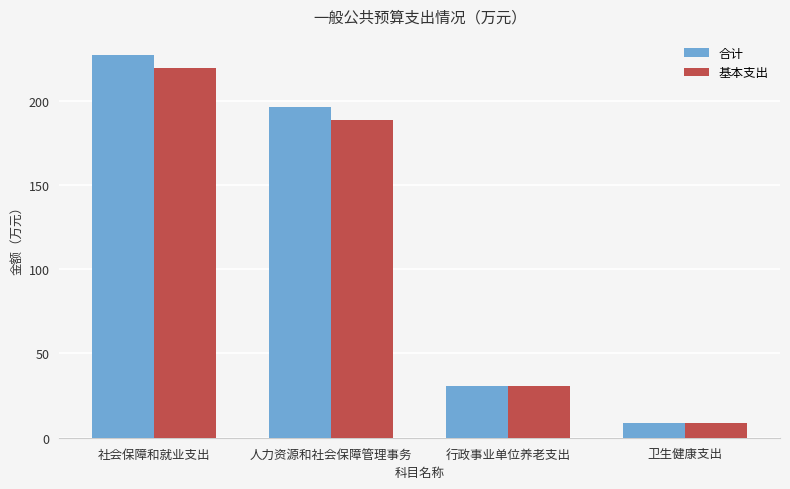

What is the difference between the maximum and minimum values in the 合计 series?

218.3